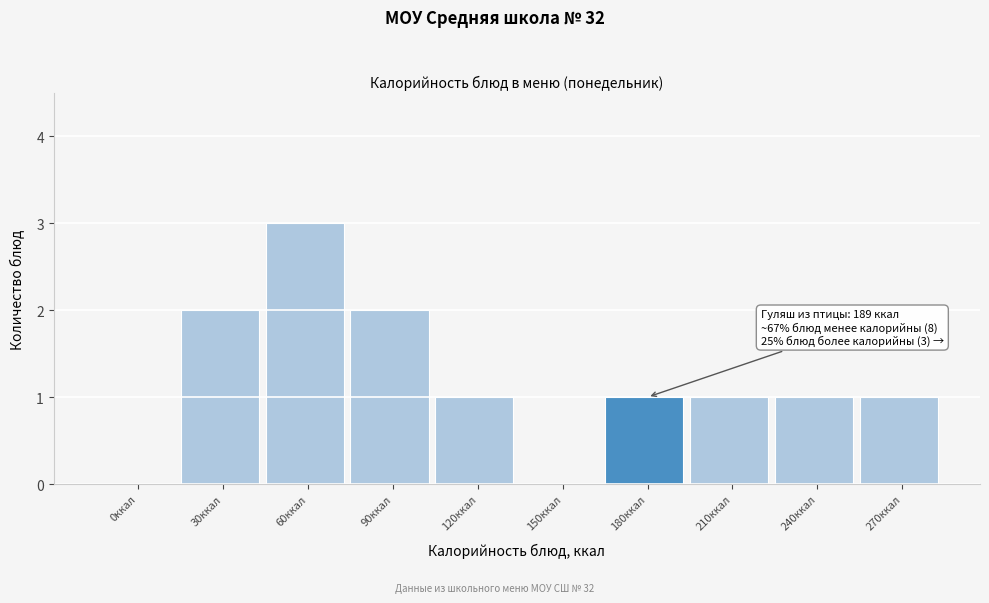

Reading left to right, transcribe all the data shown in this chart.

0ккал=0	30ккал=2	60ккал=3	90ккал=2	120ккал=1	150ккал=0	180ккал=1	210ккал=1	240ккал=1	270ккал=1